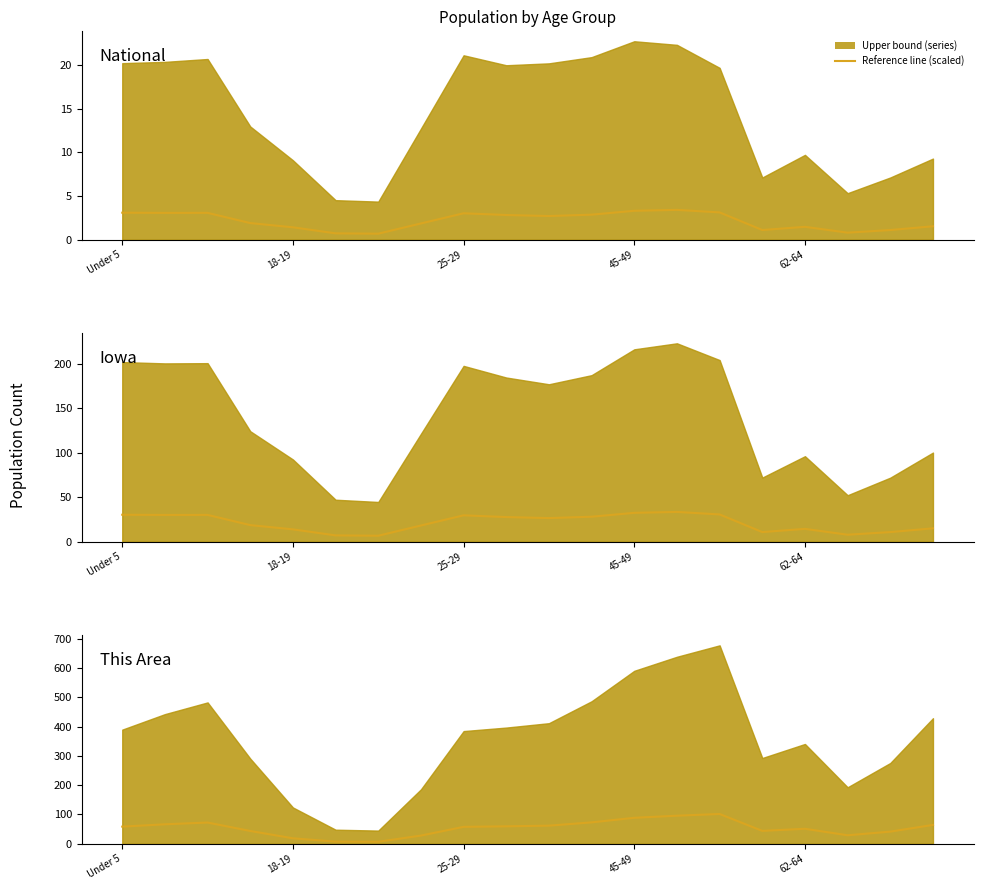

True or false: Iowa_zero and Iowa (scaled) cross at least once.

False